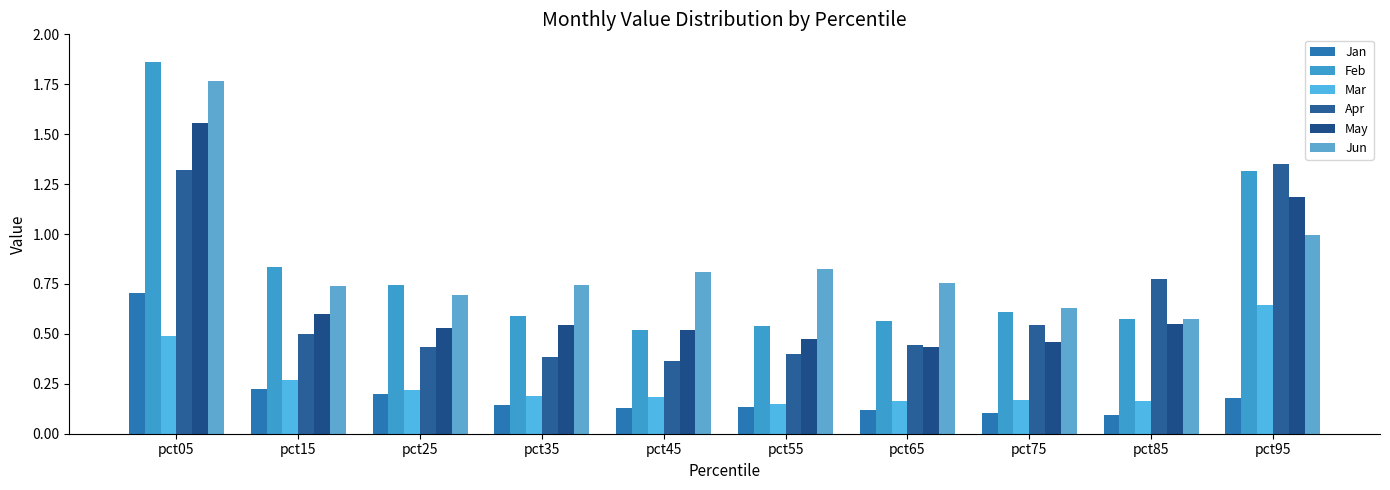

How many series are shown in this chart?

6